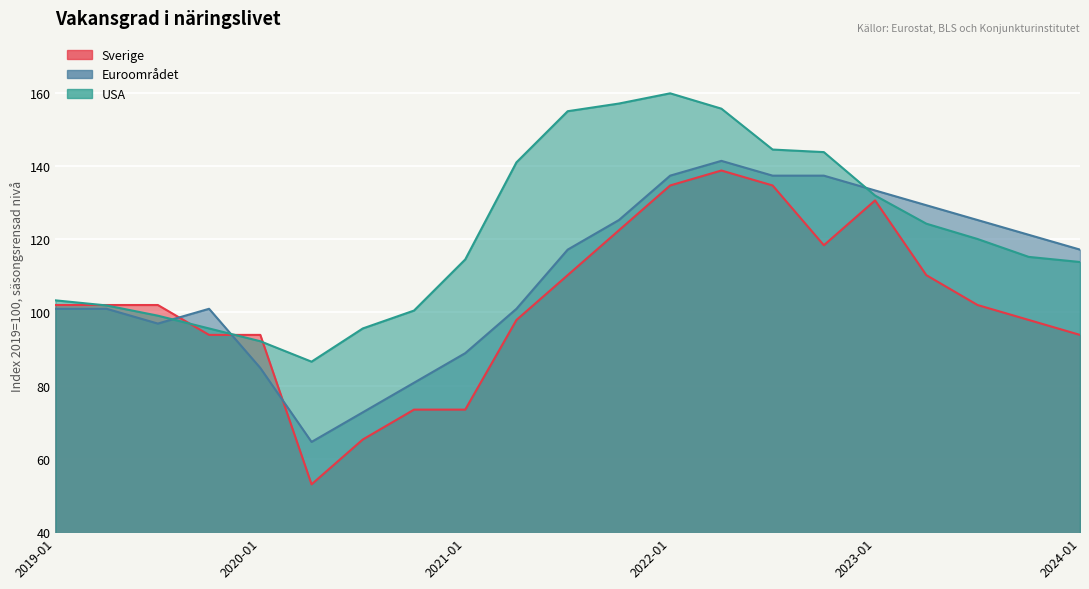

Is the value of USA at 2021-04 greater than the value of Sverige at 2019-10?

Yes